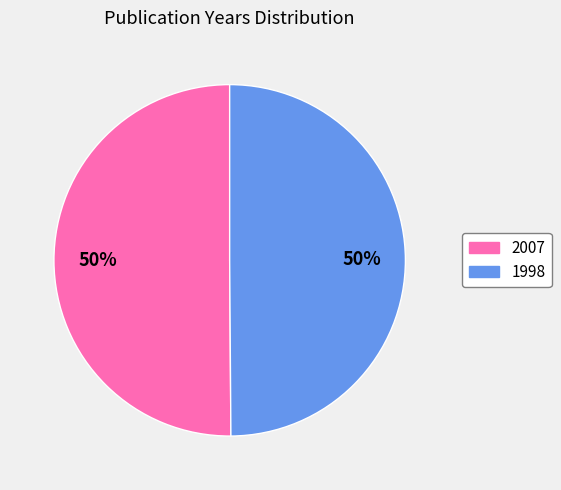

To the nearest percent, what is the average slice percentage?

50%